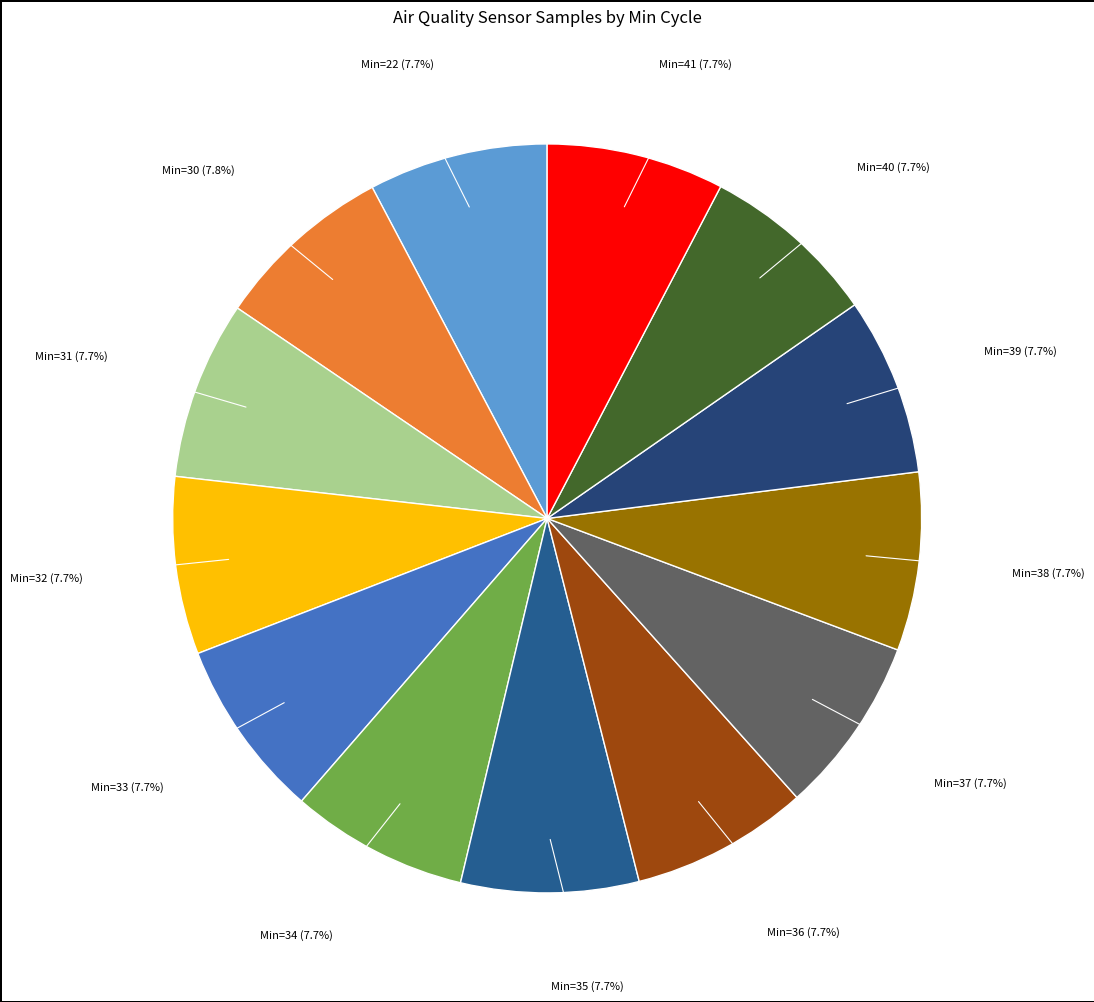

How many segments does this pie chart have?

13